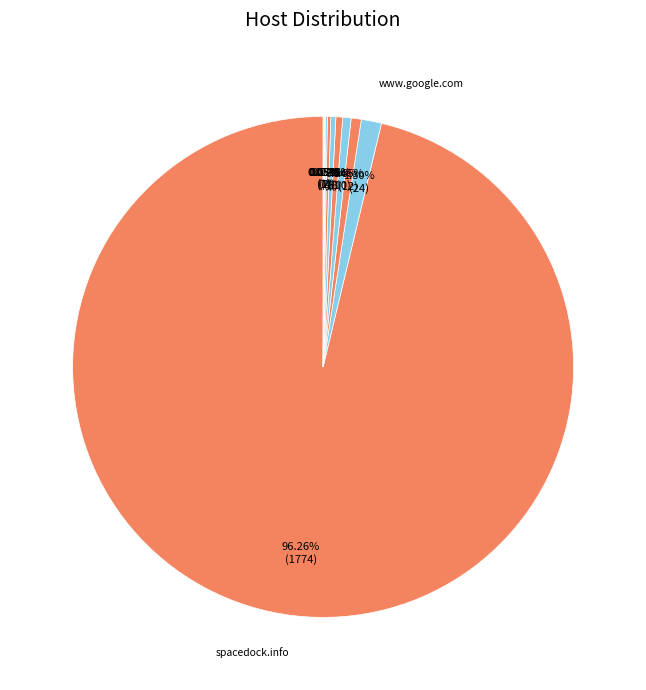

What is the largest slice in the pie chart?

spacedock.info